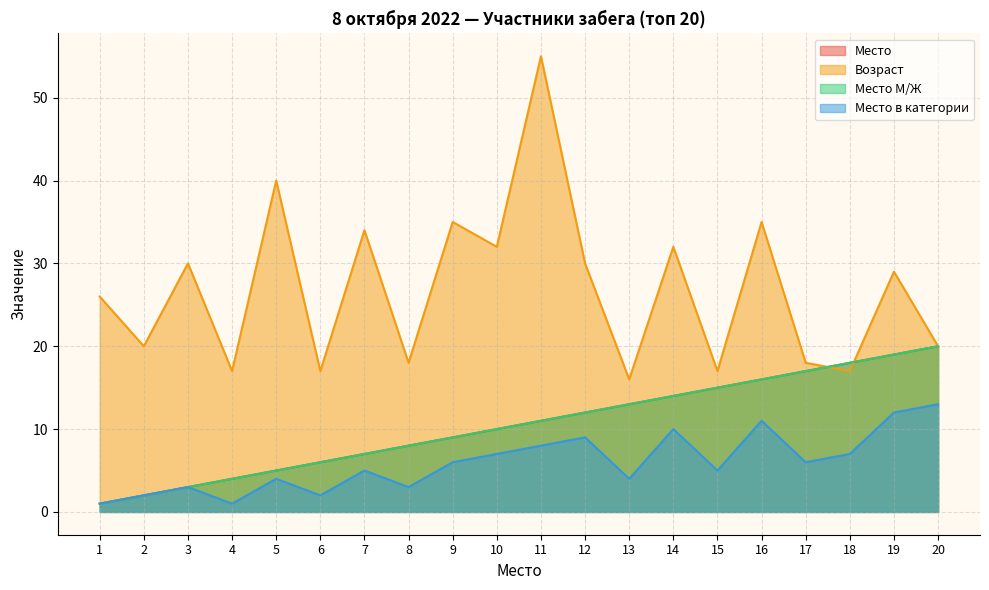

Which category has the highest value across all series?

11